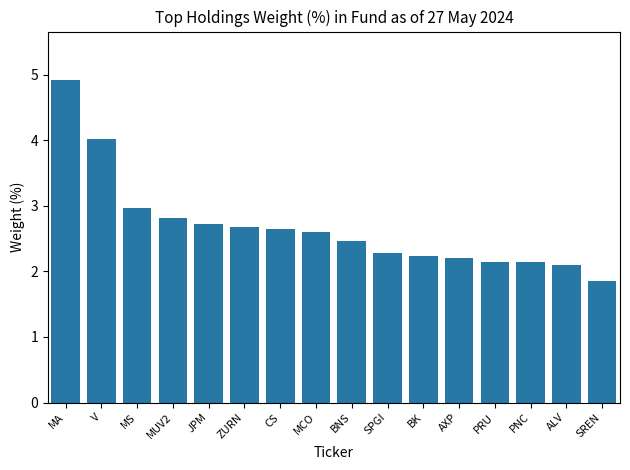

How many bars are there in total?

16